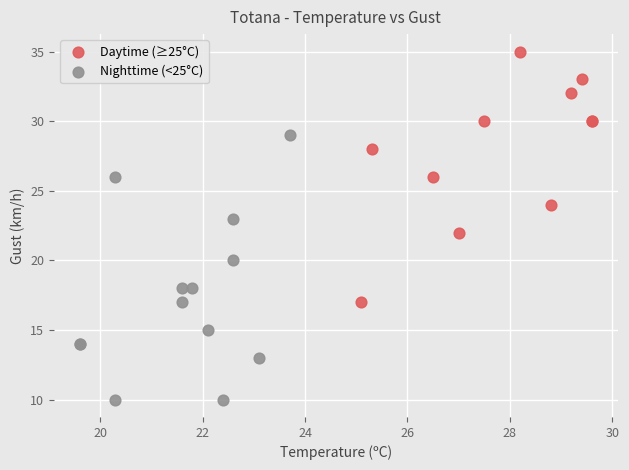

Which series contains the lowest Y value?

Nighttime (<25°C)